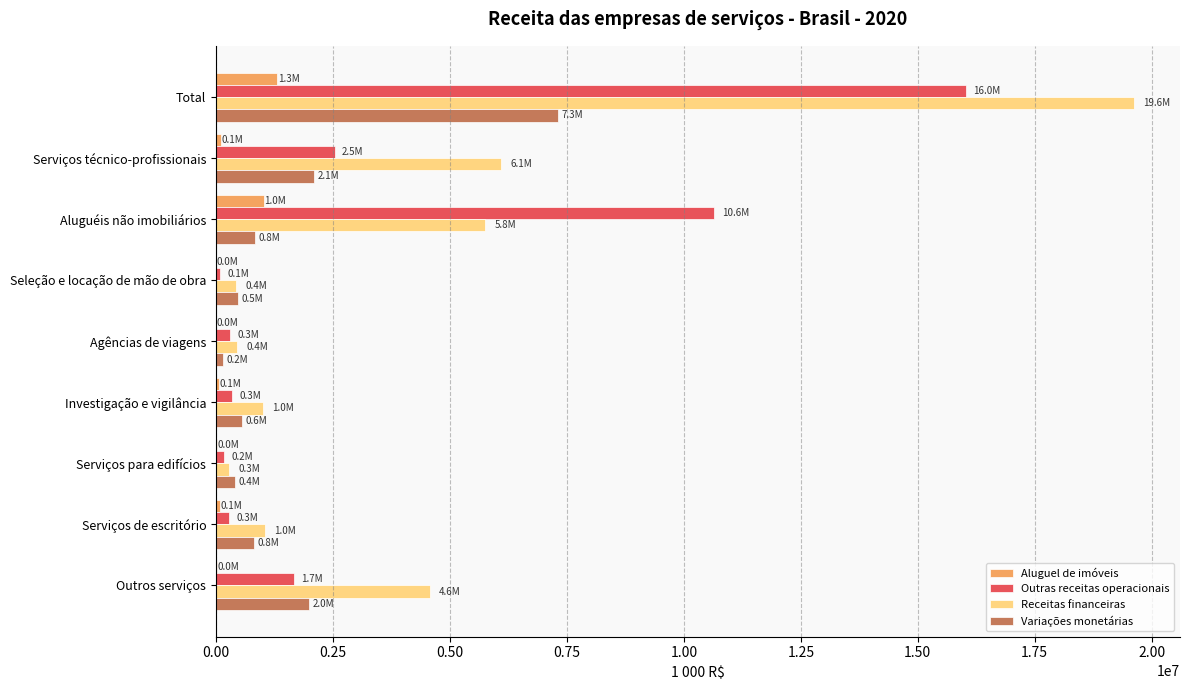

Which category has the highest value across all series?

Total